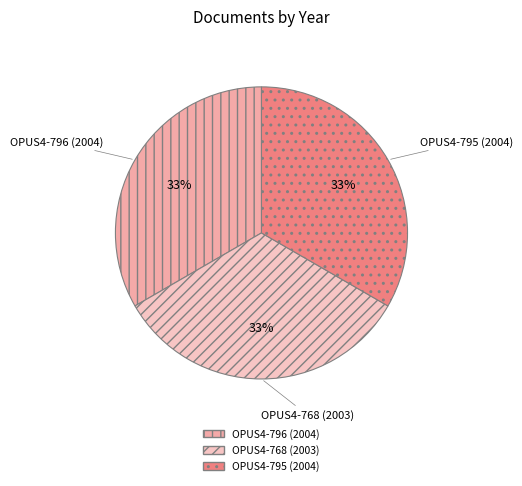

Is there any slice that represents more than half of the pie?

No